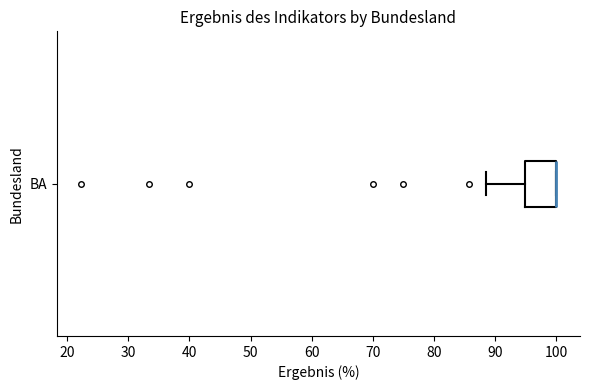

Transcribe this box plot: give where the median line is, the range the box spans, and where the two whiskers end, as read against the x-axis. The values are not printed on the chart, so give them approximately, as read against the axis.

median 100 (drawn on the box's right edge), box 95 to 100, whiskers 89 to 100